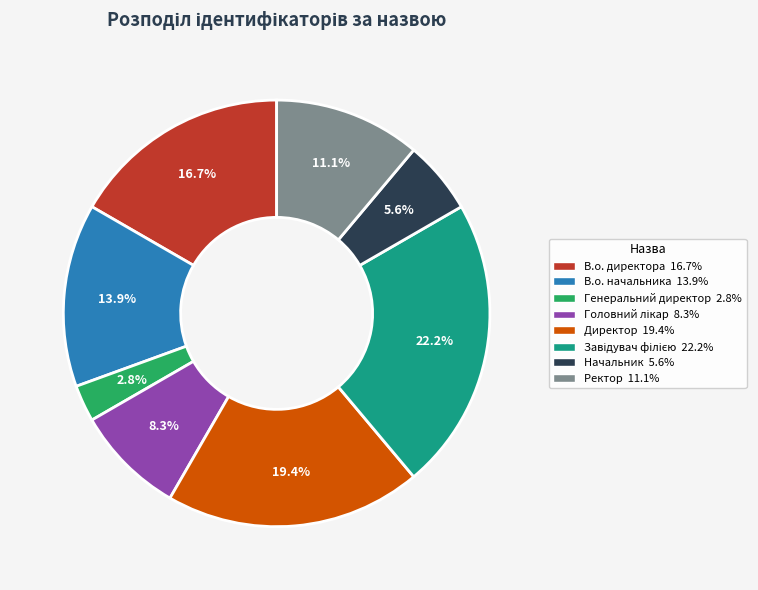

Which slice is the smallest?

Генеральний директор